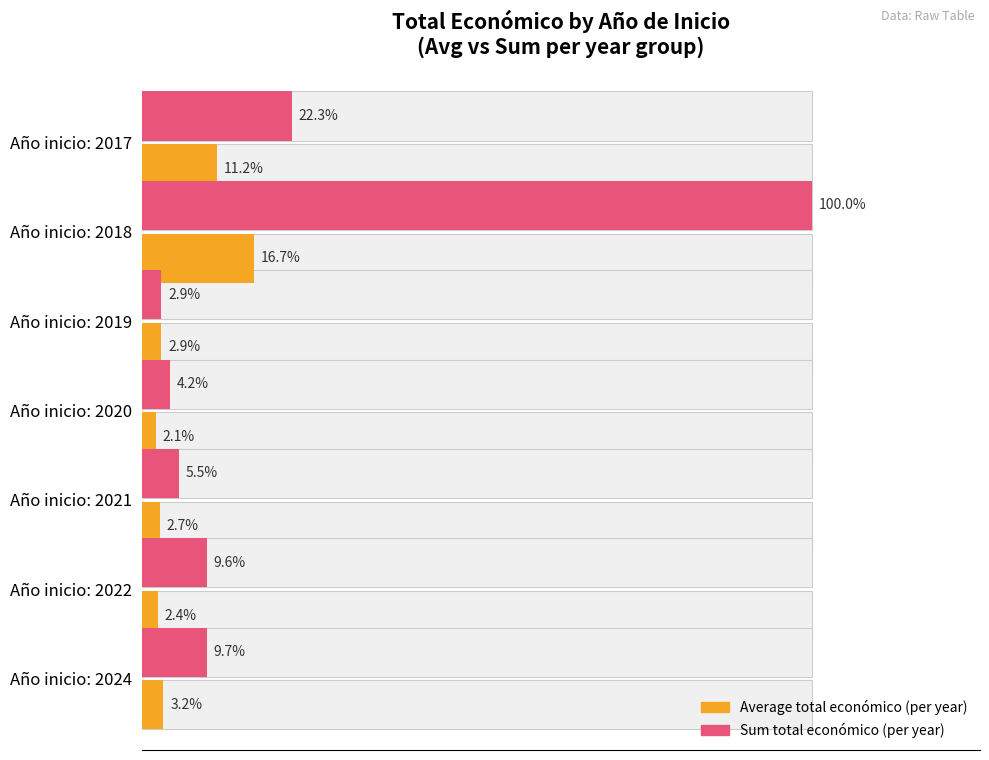

What is the sum of all Total económico (sum) values?

1.5